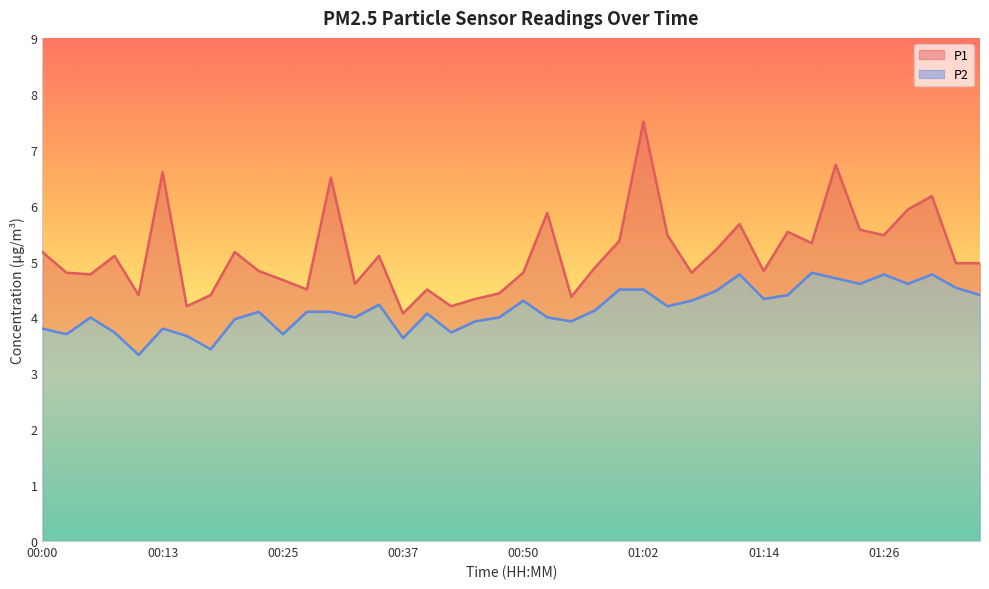

Which series has the largest range (max minus min)?

P1